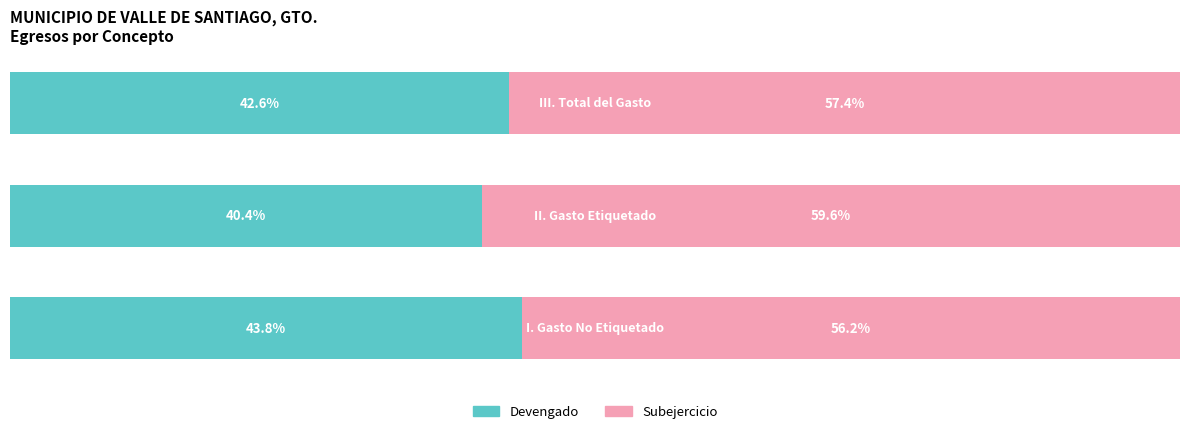

What are all the series names shown in the legend?

Devengado, Subejercicio